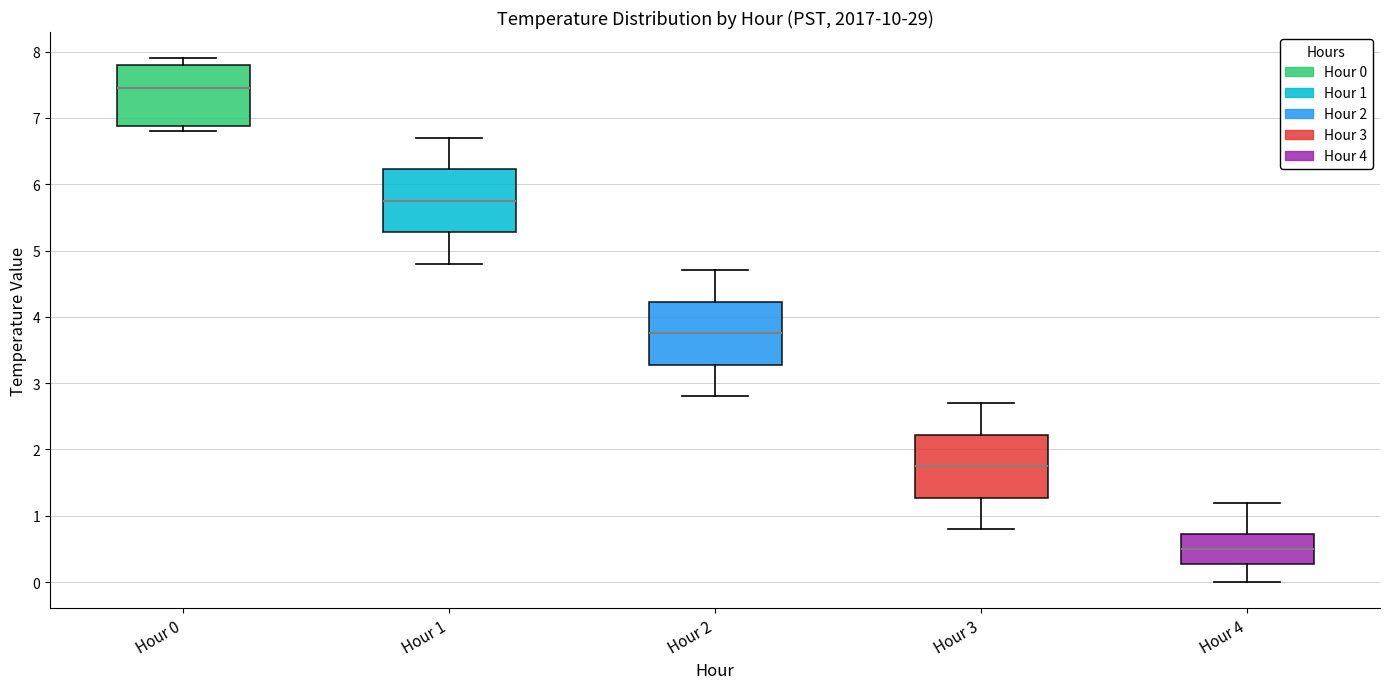

Reading left to right, read every box against the y-axis: the position of its median line, the range the box covers, and the ends of its whiskers. The values are not printed on the chart, so give them approximately, as read against the axis.

Hour 0: median 7.5, box 6.9 to 7.8, whiskers 6.8 to 7.9
Hour 1: median 5.8, box 5.3 to 6.2, whiskers 4.8 to 6.7
Hour 2: median 3.8, box 3.3 to 4.2, whiskers 2.8 to 4.7
Hour 3: median 1.8, box 1.3 to 2.2, whiskers 0.8 to 2.7
Hour 4: median 0.5, box 0.3 to 0.7, whiskers 0.0 to 1.2